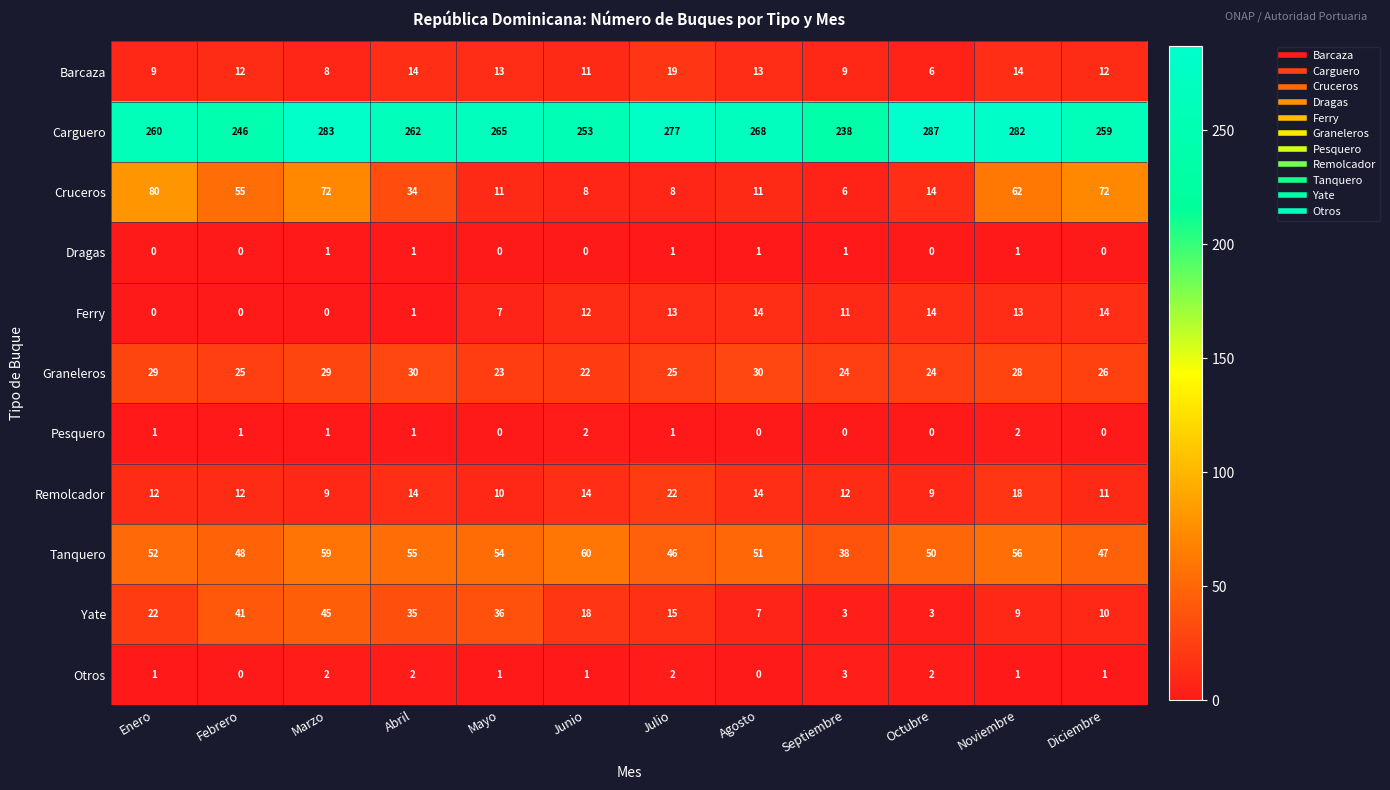

List the series in order of their peak value, highest first.

Carguero, Cruceros, Tanquero, Yate, Graneleros, Remolcador, Barcaza, Ferry, Otros, Pesquero, Dragas